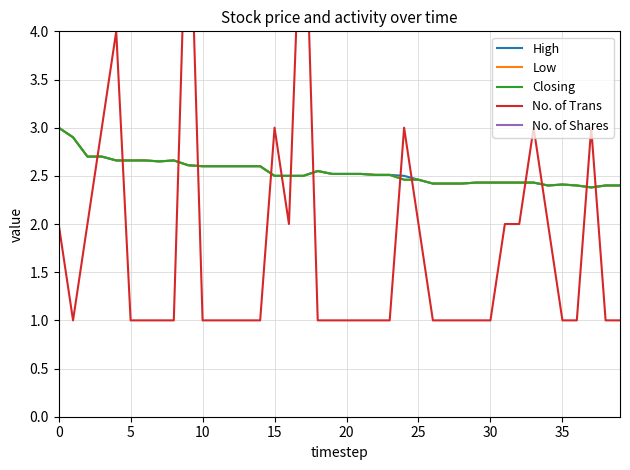

How many lines are shown in the chart?

5